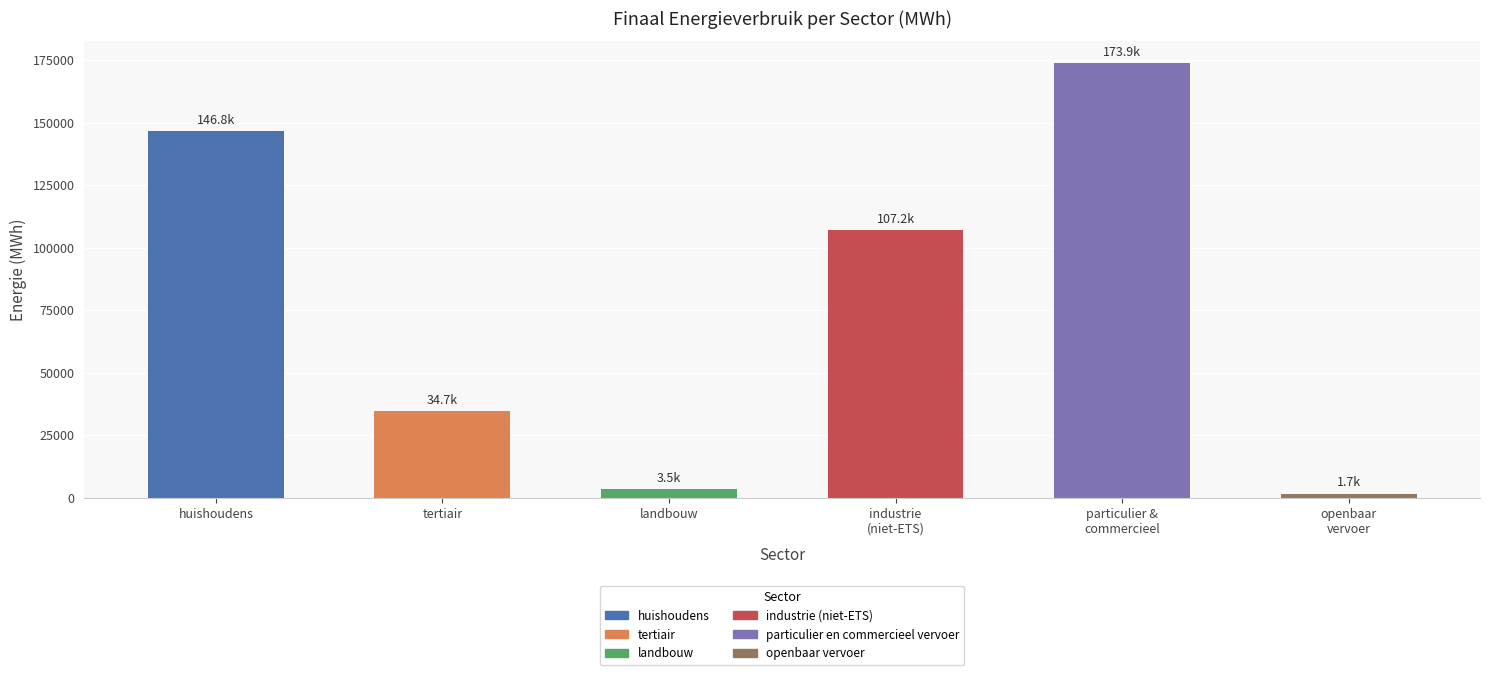

Between tertiair and huishoudens, which is larger?

huishoudens